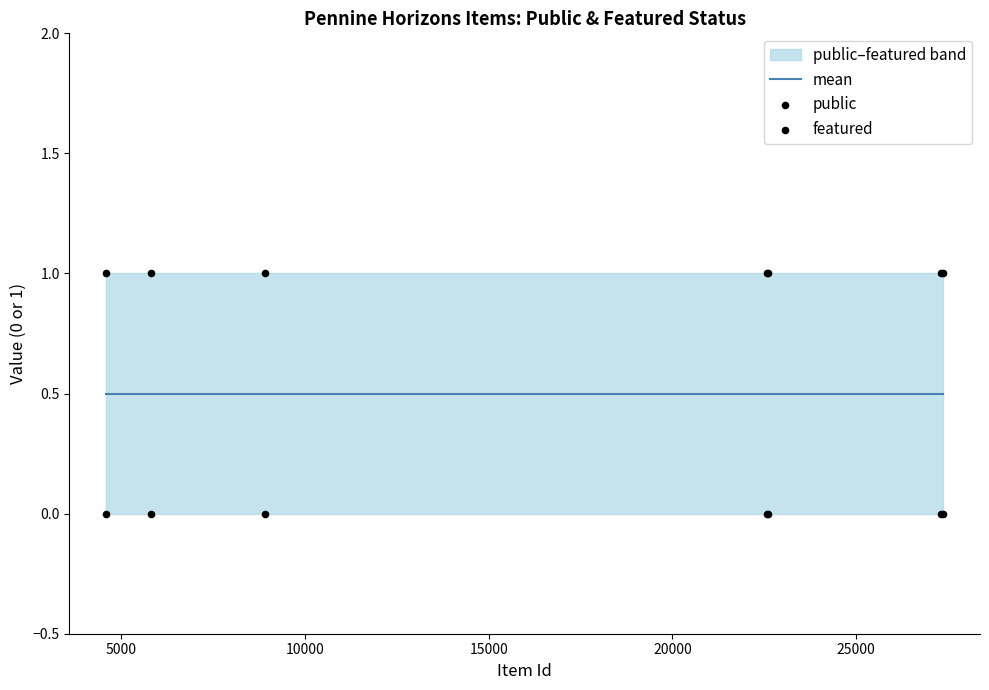

Which series reaches the minimum Y coordinate?

featured